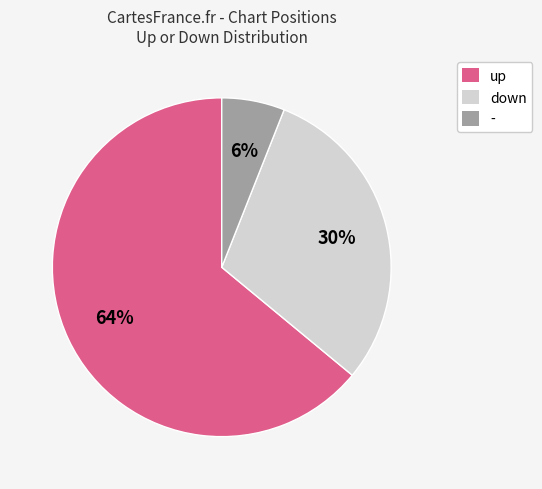

To the nearest percent, what is the difference between the largest and smallest slice percentages?

58%